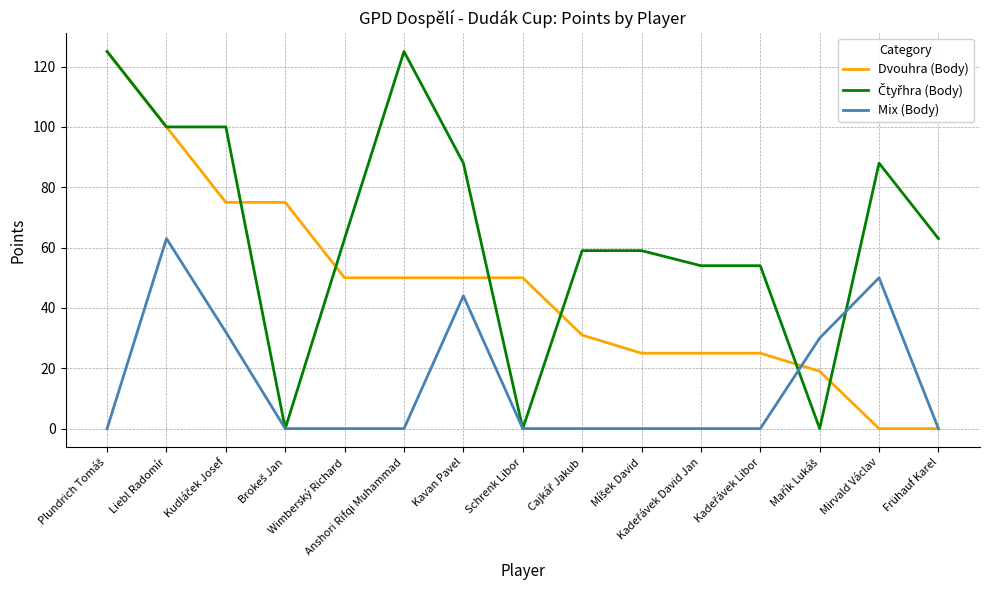

At which category is the sum across all series the highest?

Liebl Radomír